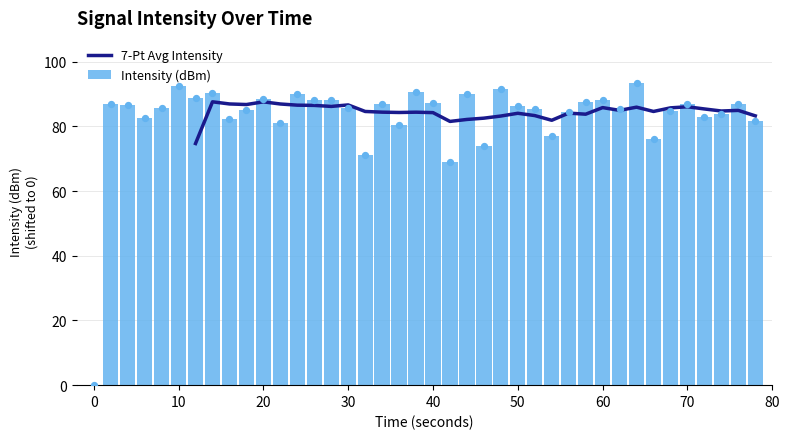

What is the maximum value for Intensity (dBm)?

93.4